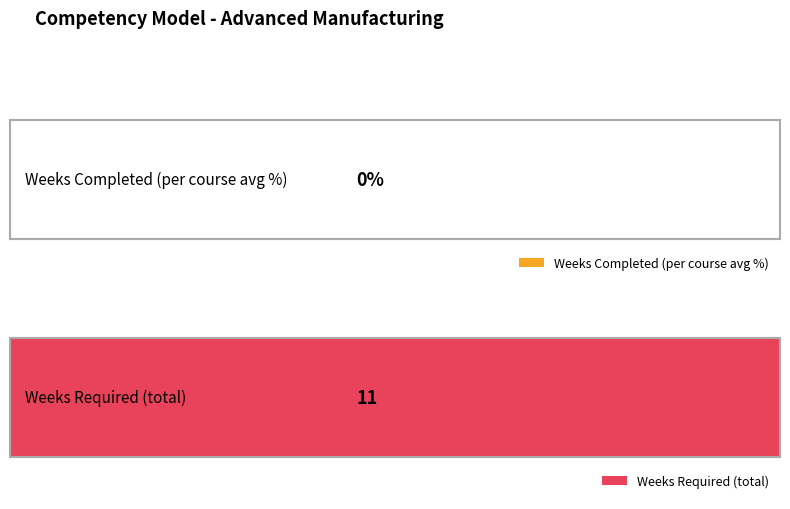

Count the number of data series in this chart.

2